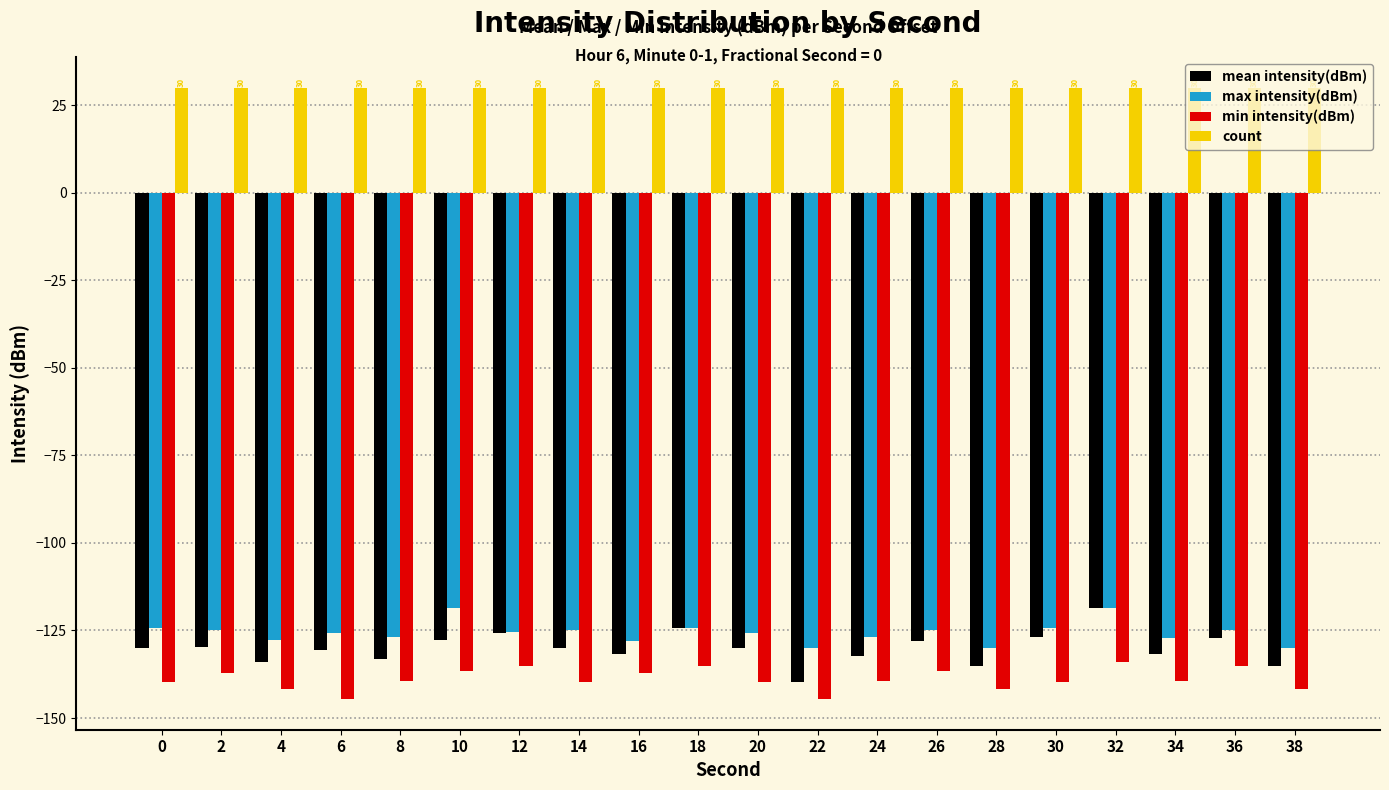

What are all the series names shown in the legend?

mean intensity(dBm), max intensity(dBm), min intensity(dBm), count